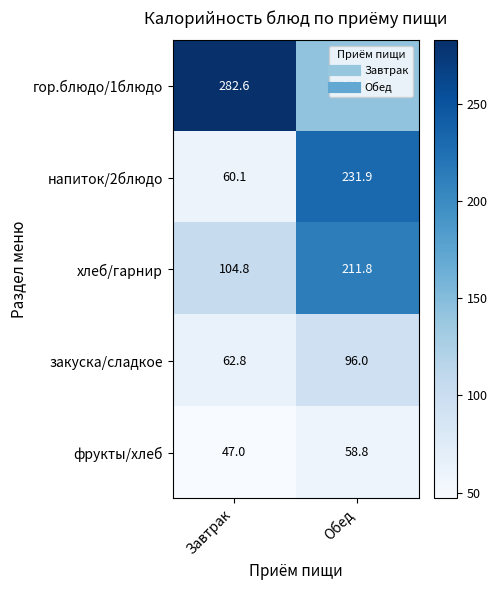

Which category has the lowest value across all series?

Завтрак